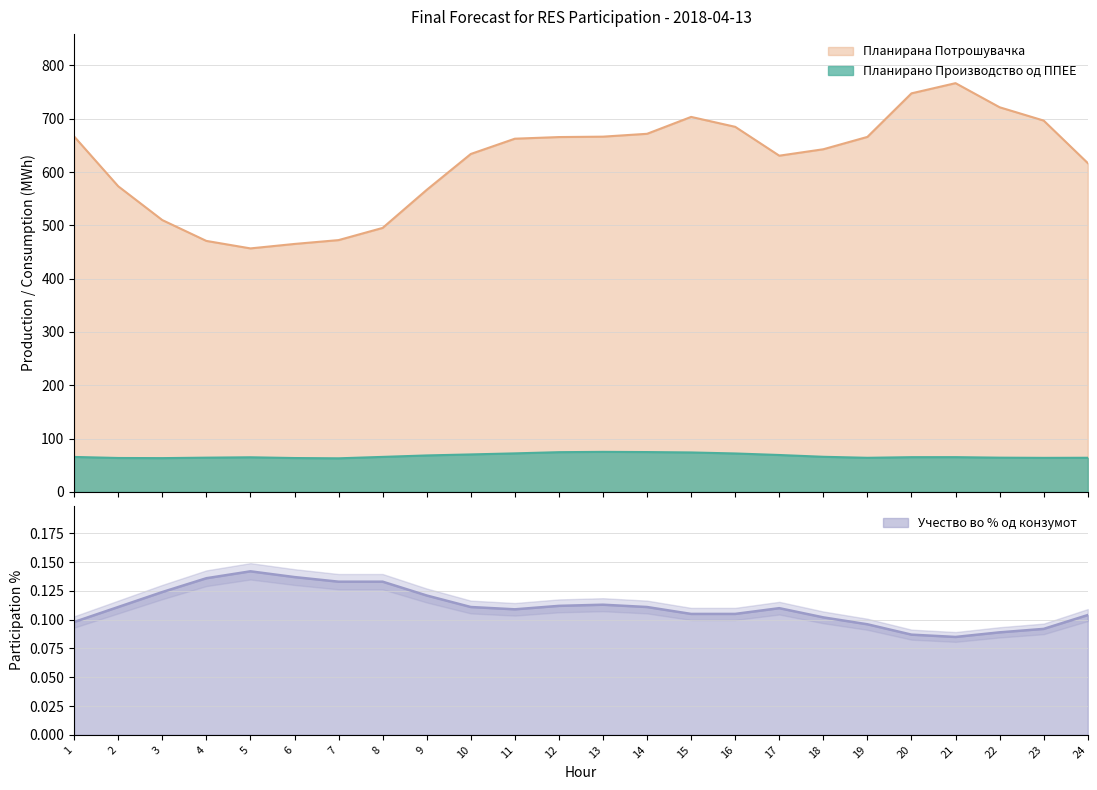

True or false: Планирано Производство од ППЕЕ and Планирана Потрошувачка intersect in this chart.

False